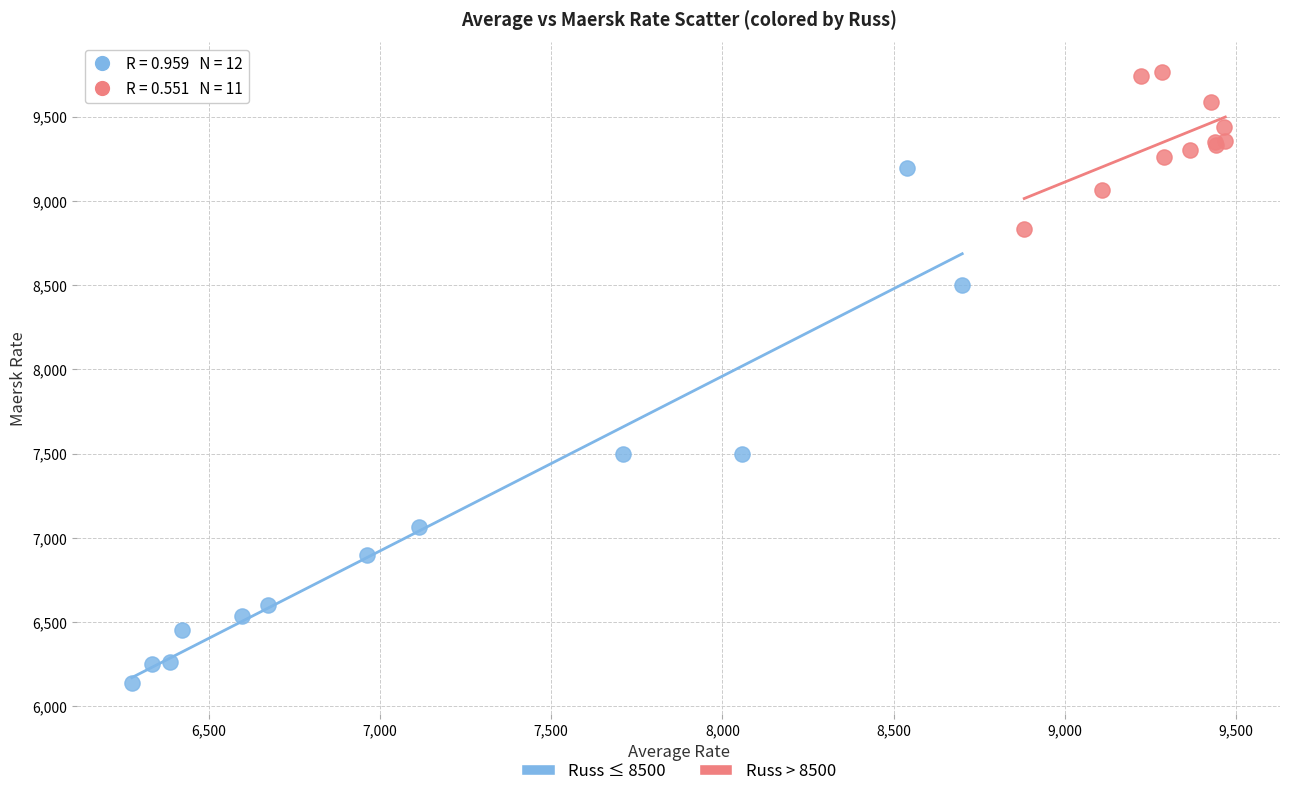

Which series contains the lowest Y value?

Russ ≤ 8500